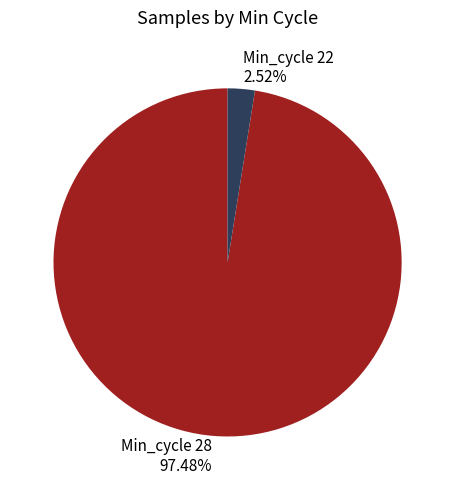

Which category has the biggest portion of the pie?

Min_cycle 28